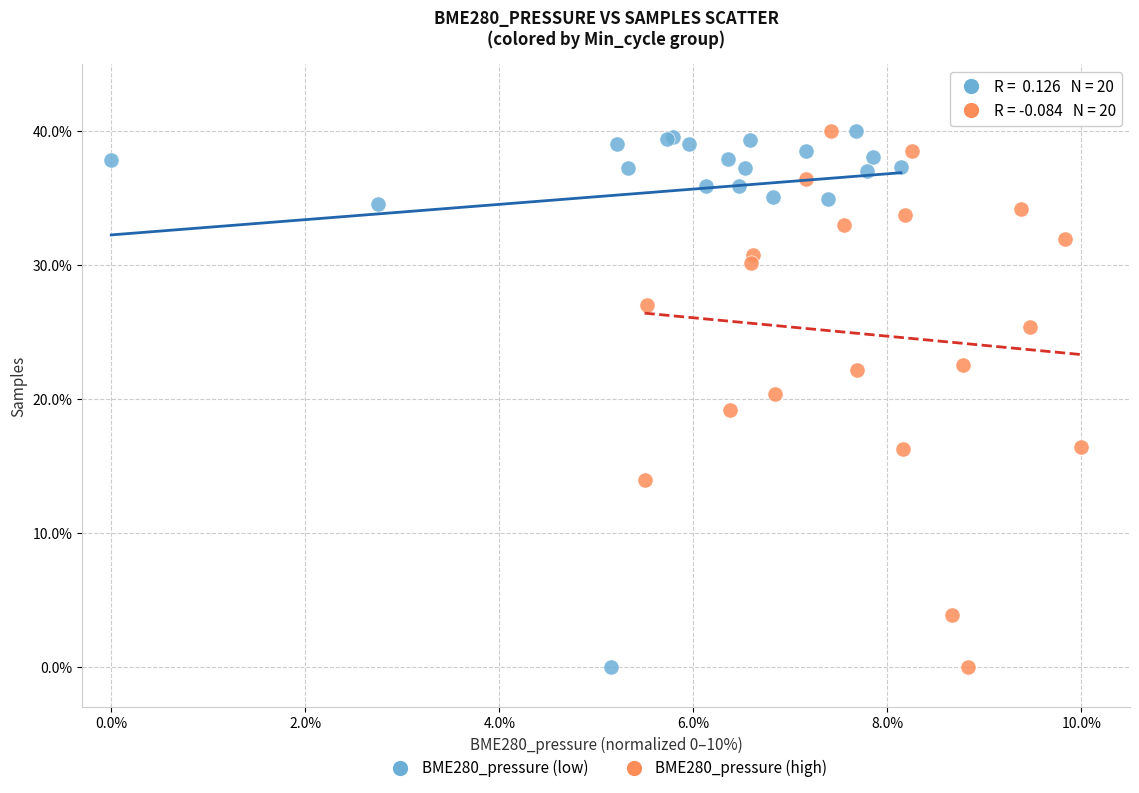

What are all the series names shown in the legend?

BME280_pressure (low), BME280_pressure (high)